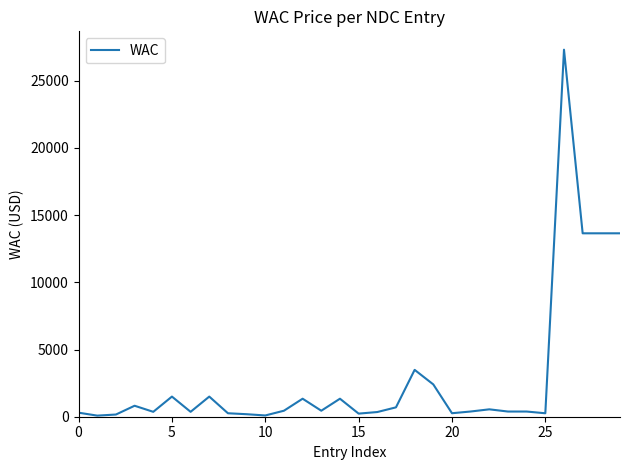

What is the greatest value displayed?

27315.6